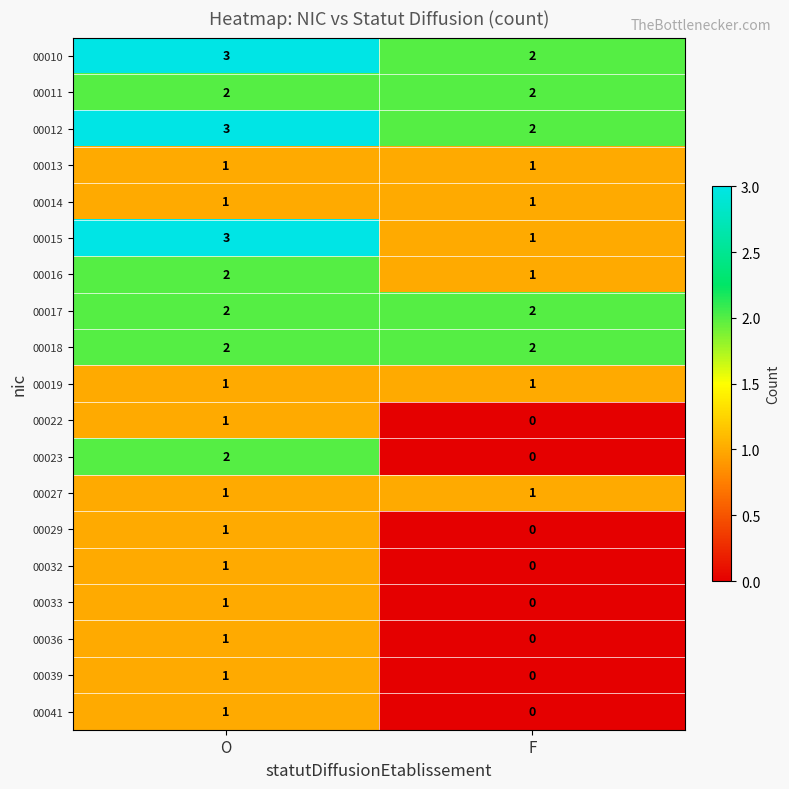

At which category is the sum across all series the highest?

O